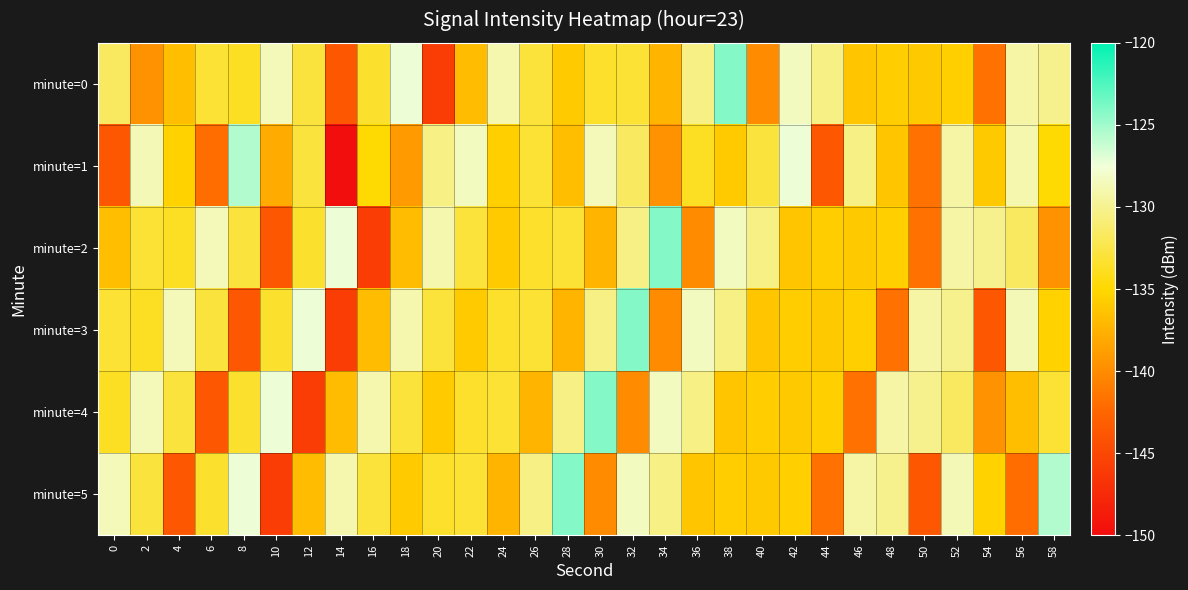

At 50, list the series in order from smallest to largest.

minute=5, minute=1, minute=2, minute=0, minute=4, minute=3